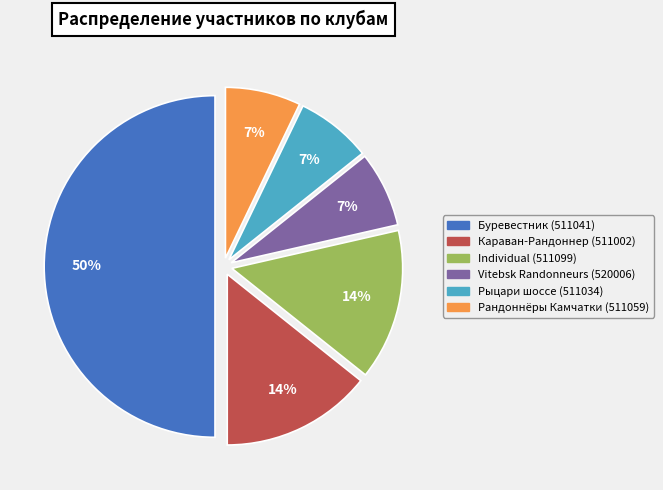

To the nearest percent, what portion does Рыцари шоссе (511034) represent?

7%